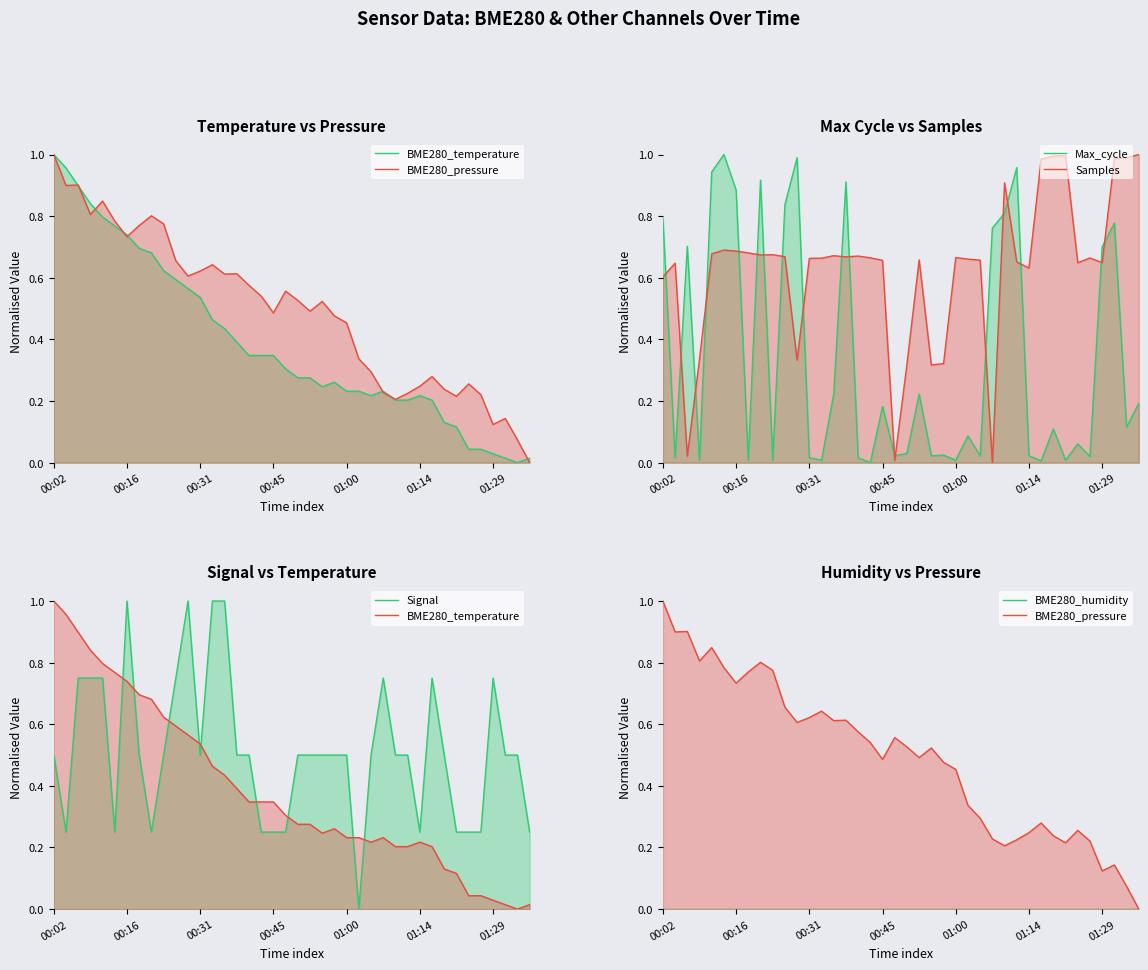

What is the value of the Signal point at the 15th from the left?

1.0